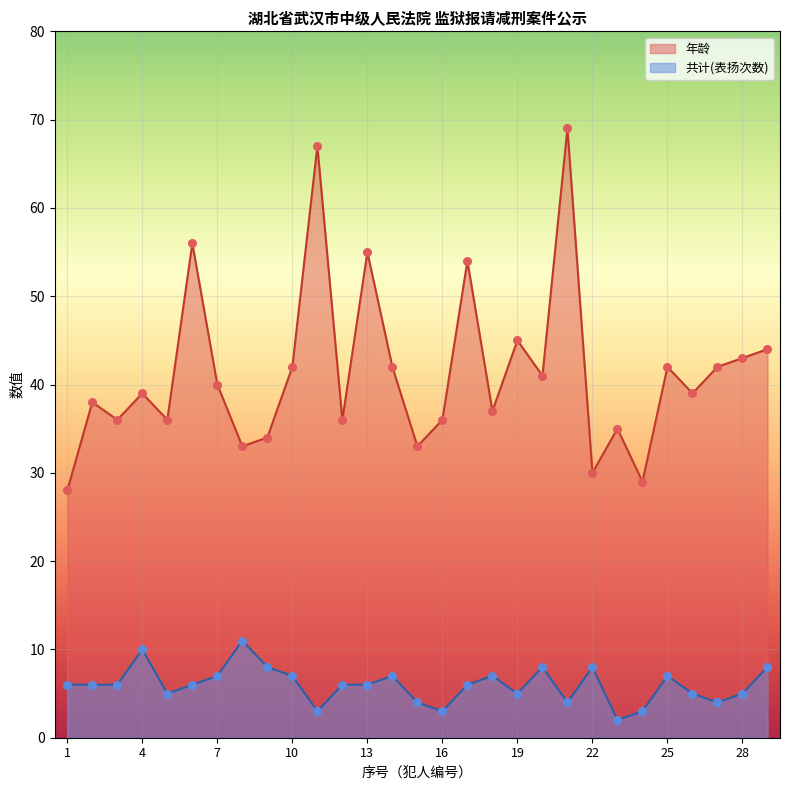

What are all the series names shown in the legend?

年龄, 共计(表扬次数)